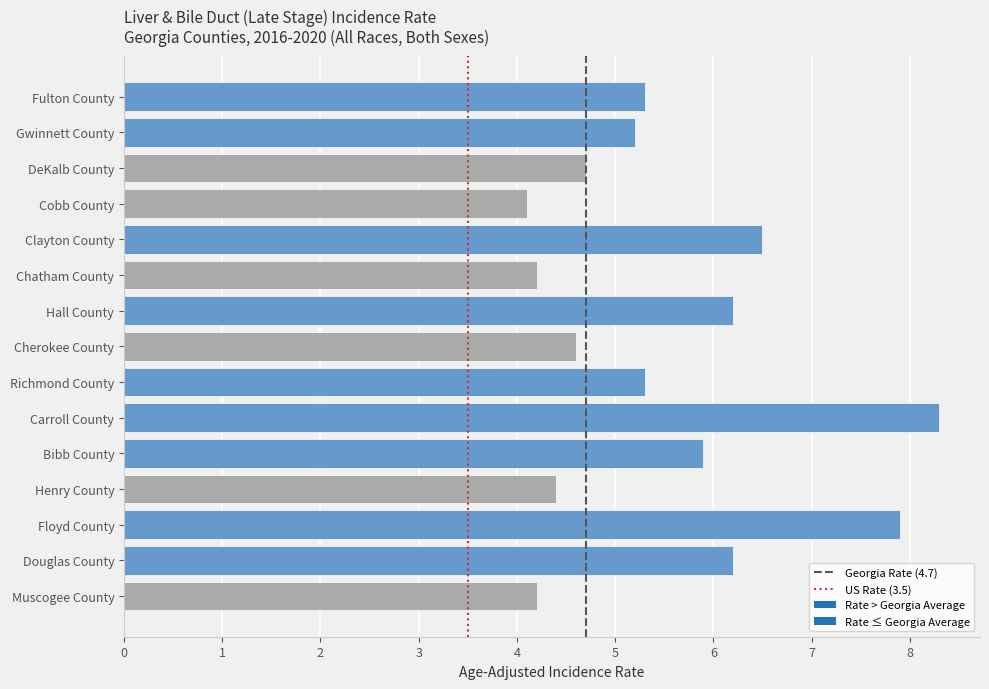

Is the value of US Rate (3.5) at 0 greater than the value of Georgia Rate (4.7) at 1?

No